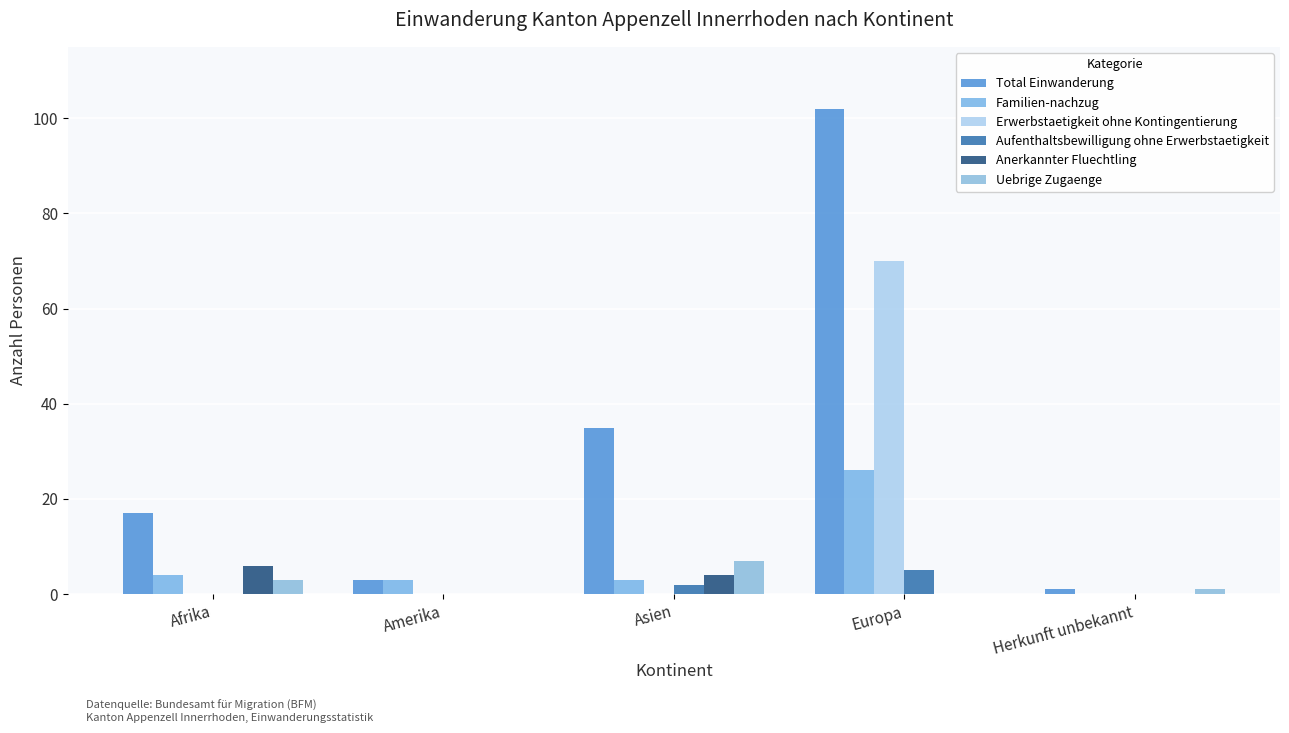

What is the difference between the maximum and minimum values in the Anerkannter Fluechtling series?

6